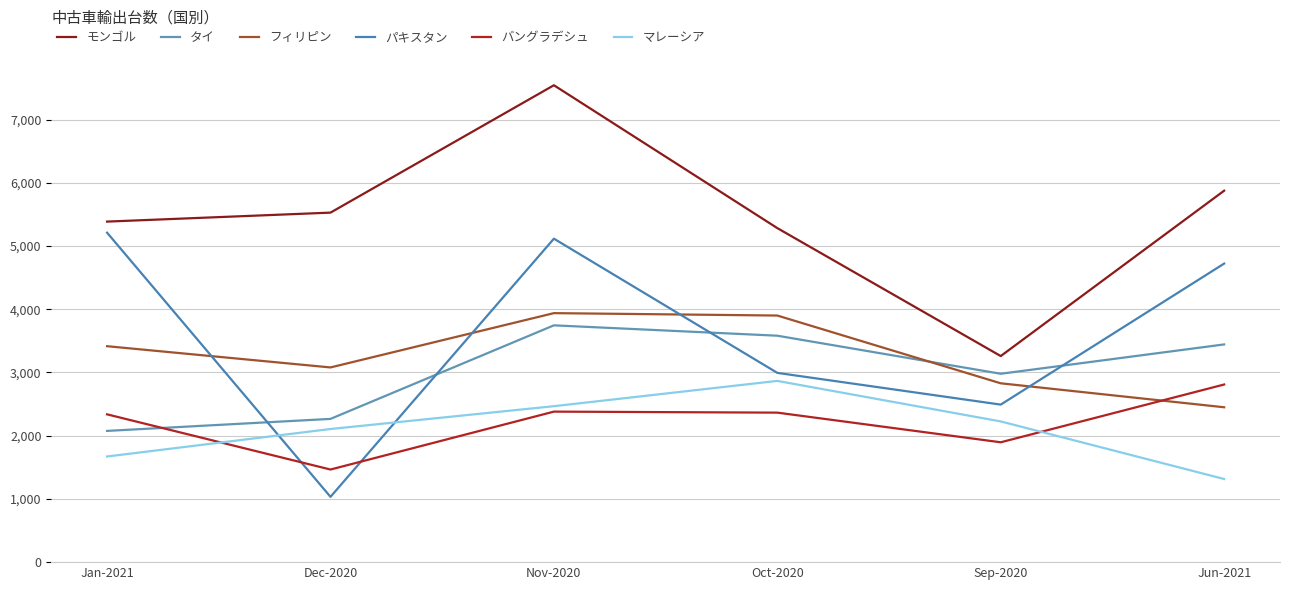

What position from the right is Jun-2021?

1